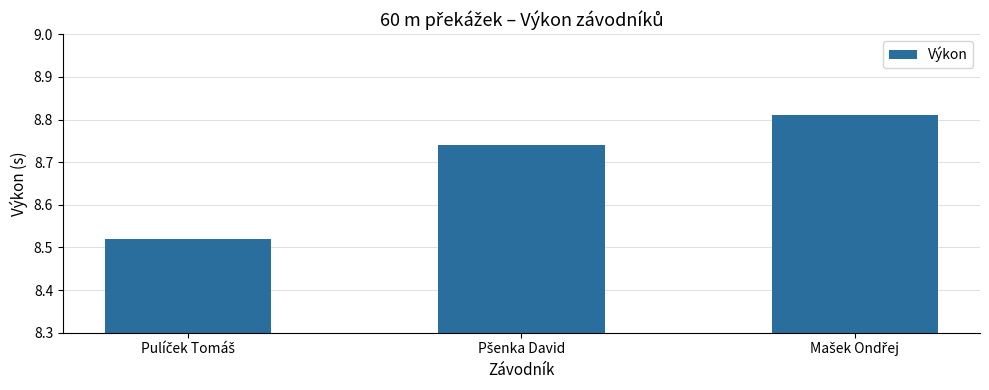

Count the values in the range 8 to 9.

3